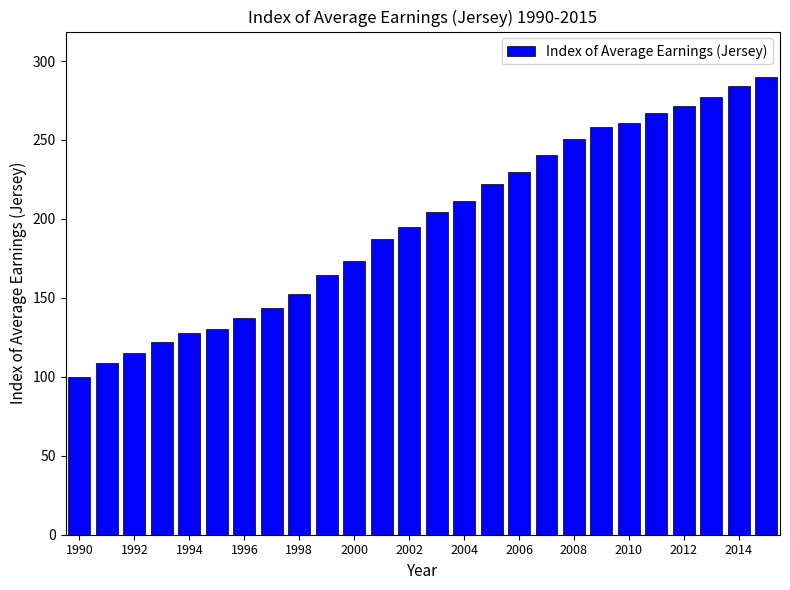

What is the value of the 10th bar from the left?

164.3